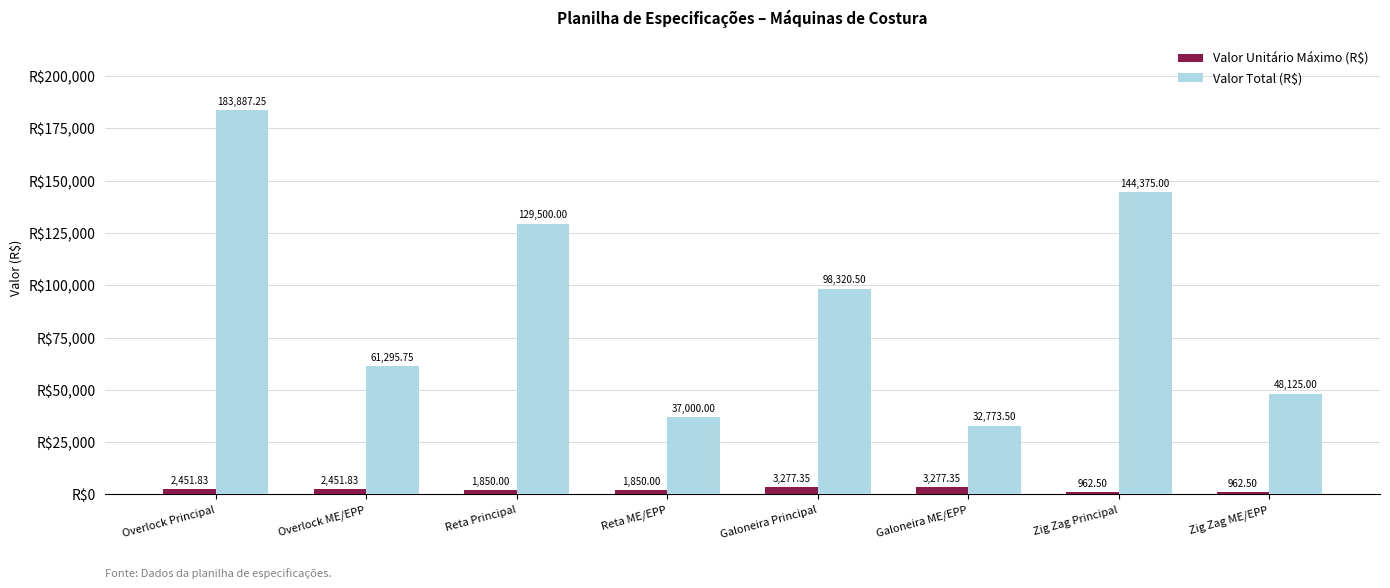

Which series has the largest total across all categories?

Valor Total (R$)